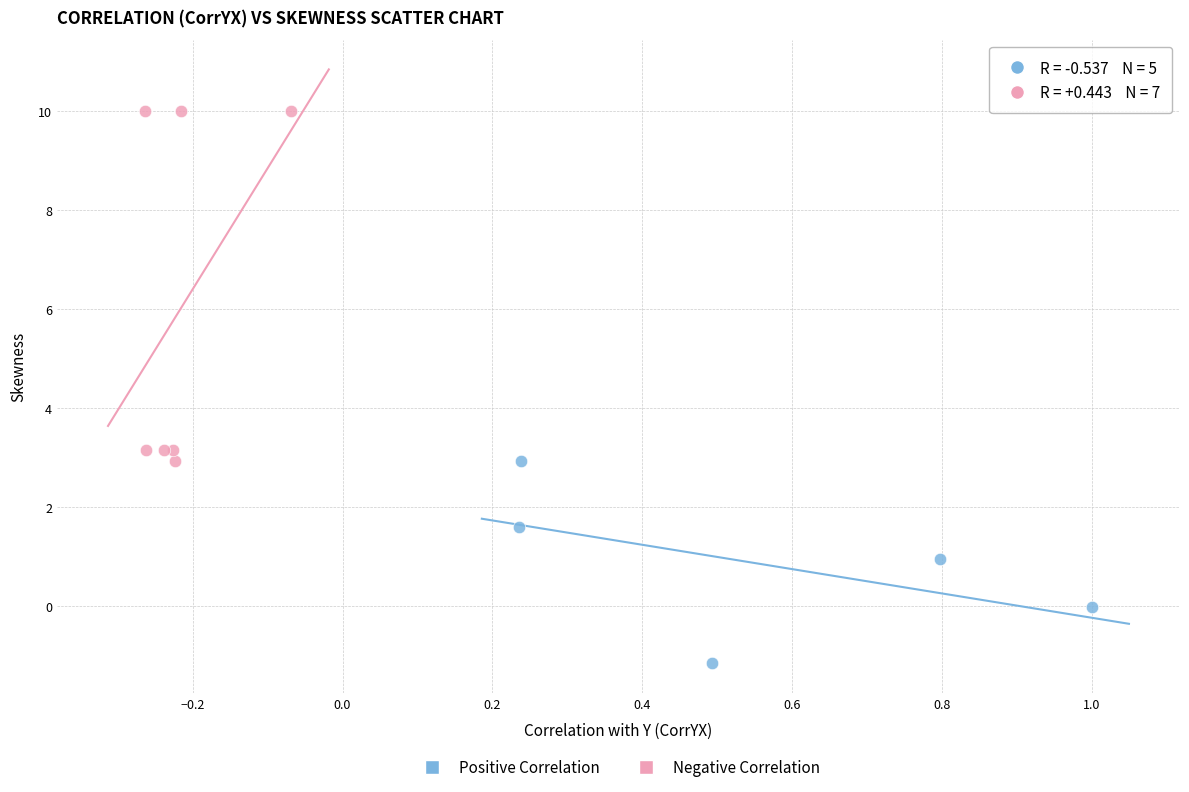

Which series has the widest spread of Y values?

Negative Correlation